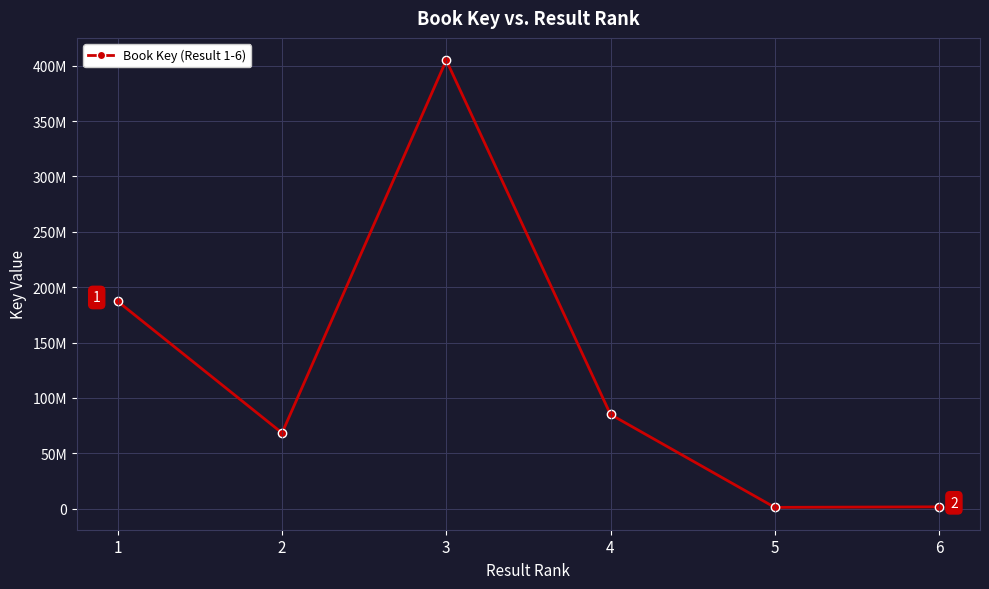

Between 4 and 2, which is larger?

4